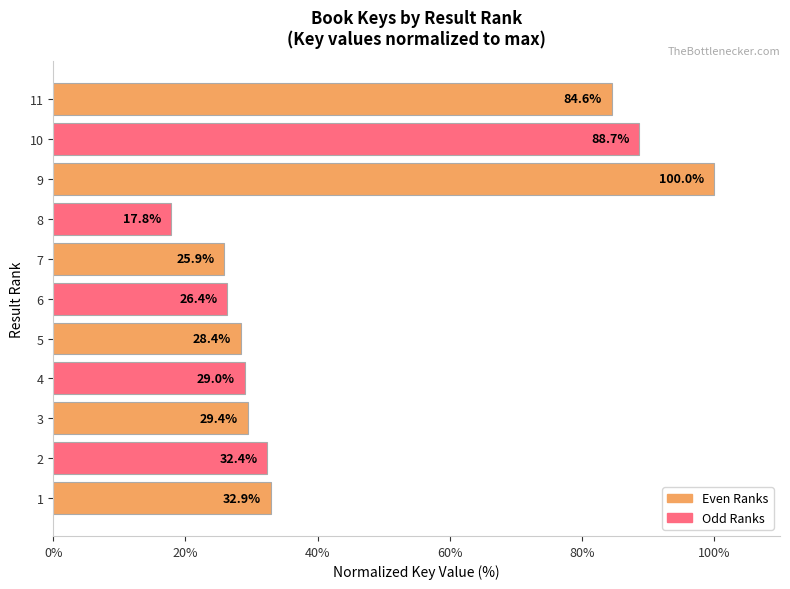

Rank the categories by value from highest to lowest.

9, 10, 11, 1, 2, 3, 4, 5, 6, 7, 8